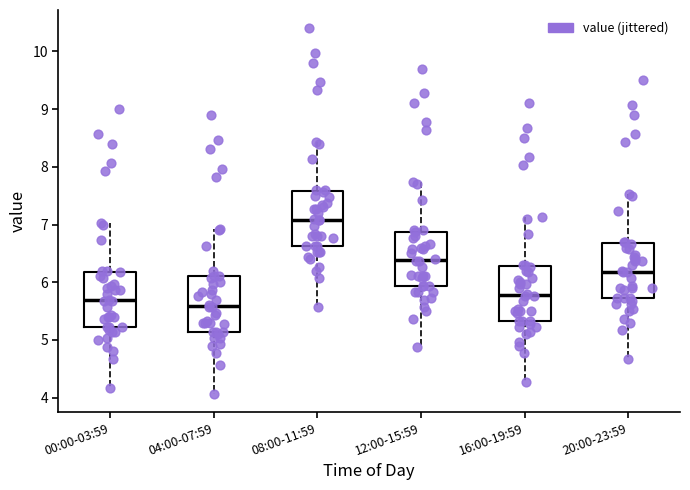

Where is the lower edge of the box for 08:00-11:59 on the y-axis? The values are not printed on the chart, so give them approximately, as read against the axis.

6.6